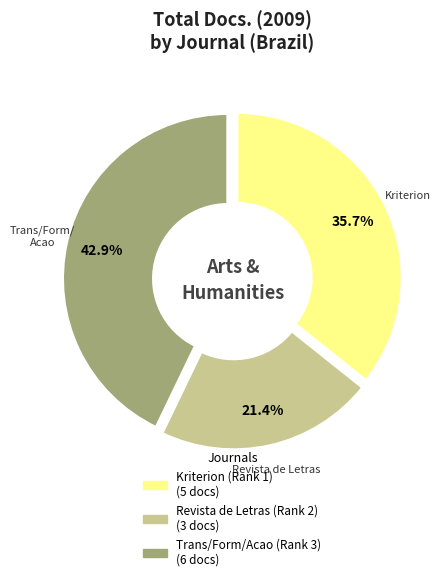

Rank the categories by value from highest to lowest.

Trans/Form/Acao (Rank 3), Kriterion (Rank 1), Revista de Letras (Rank 2)